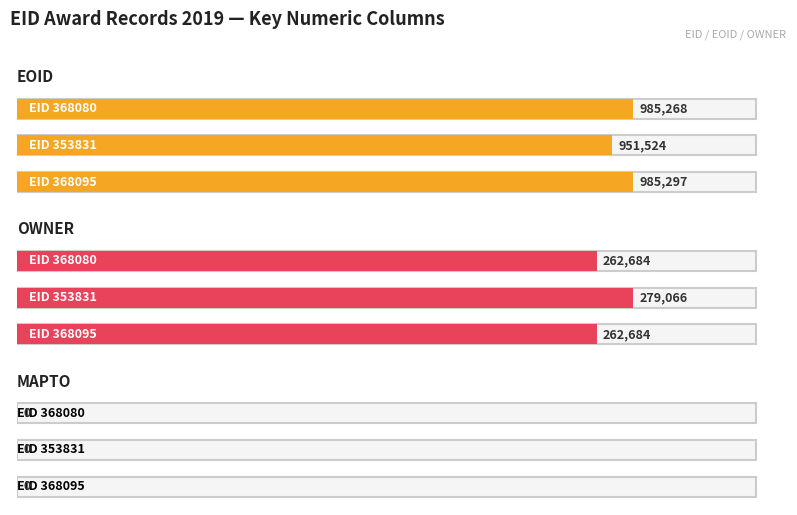

How many bars are there in total?

9